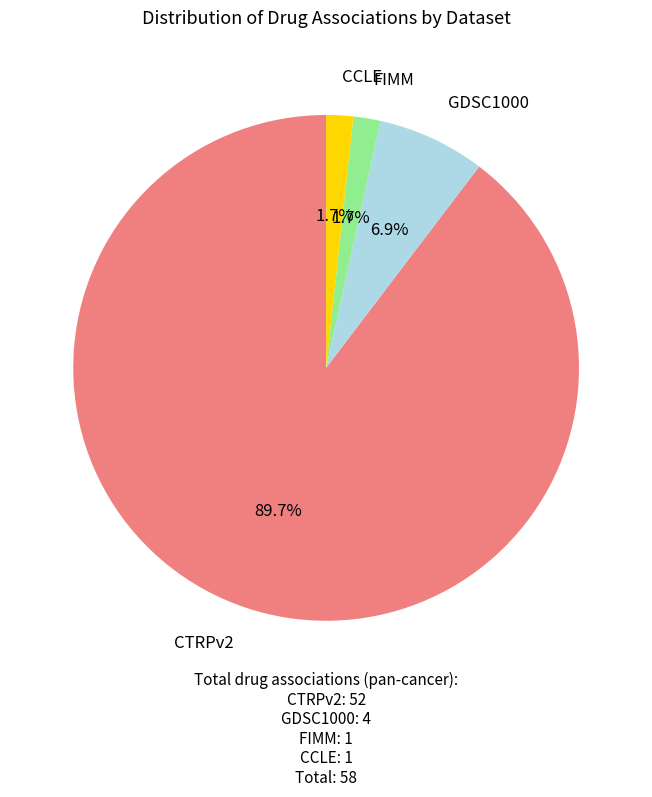

Count the number of slices in the pie.

4